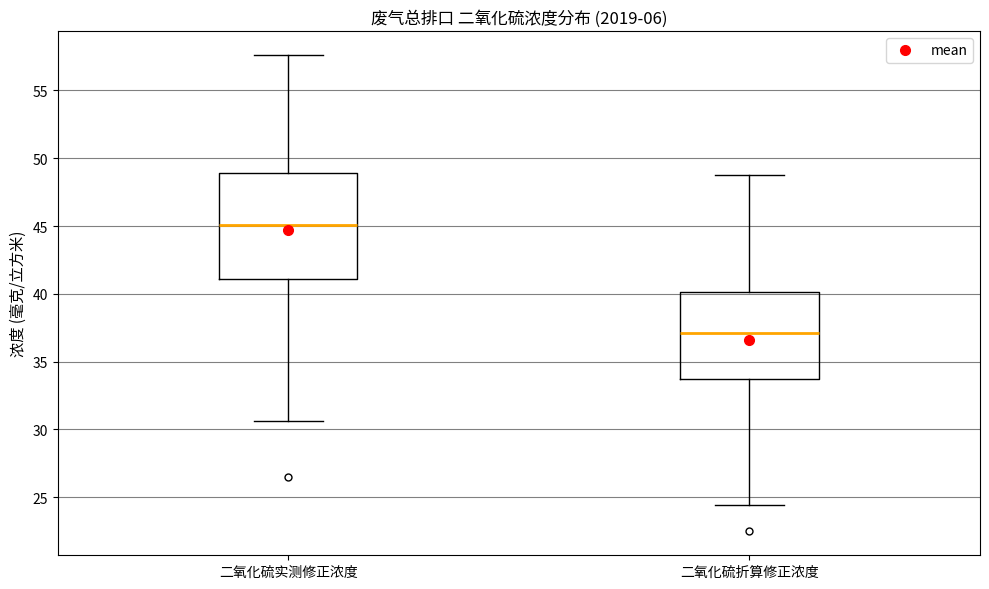

Which box has the highest median line?

二氧化硫实测修正浓度